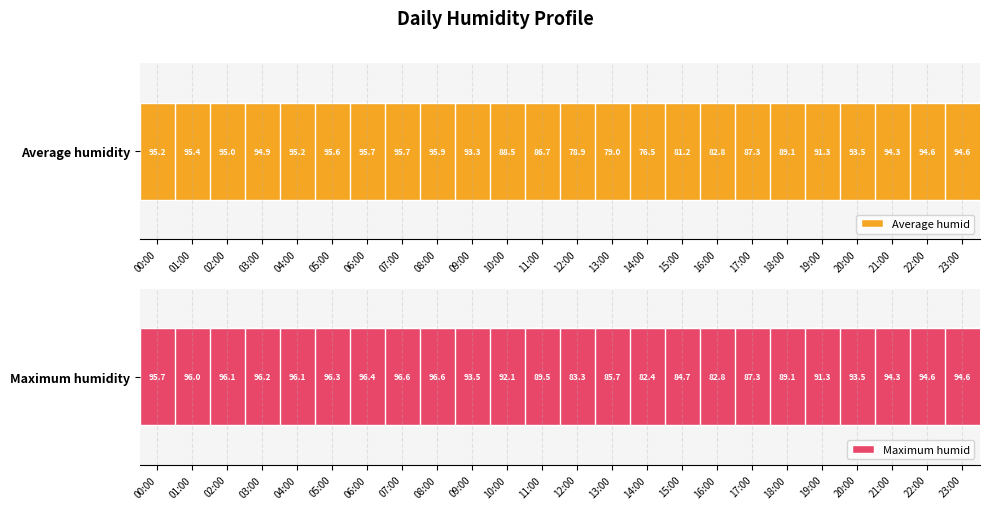

How many data points in Average humid are less than 94?

12